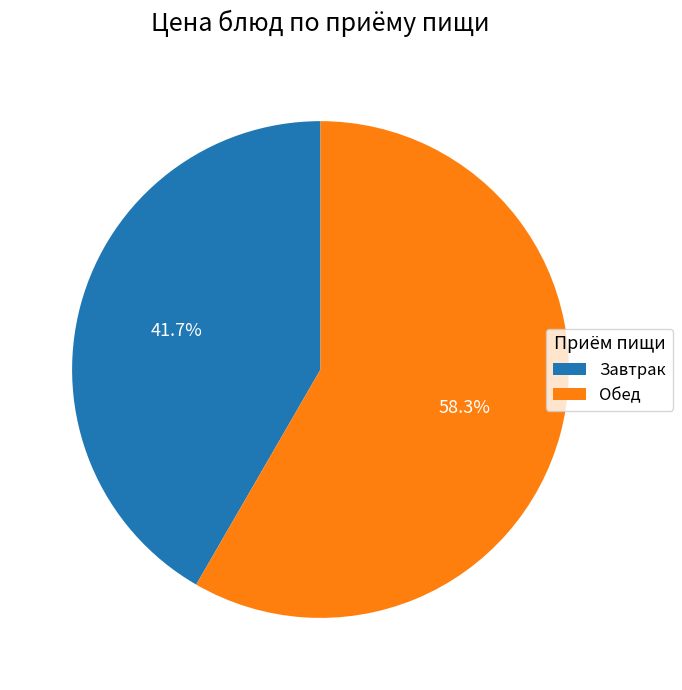

To the nearest percent, what is the average slice percentage?

50%